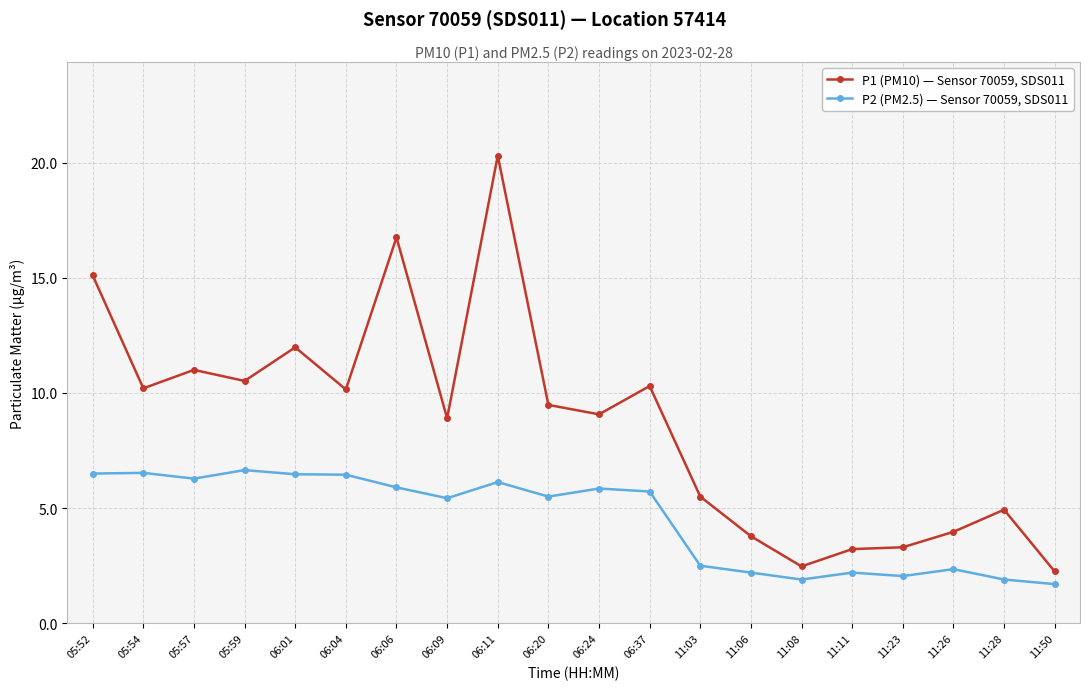

What is the label of the 4th point from the left?

05:59